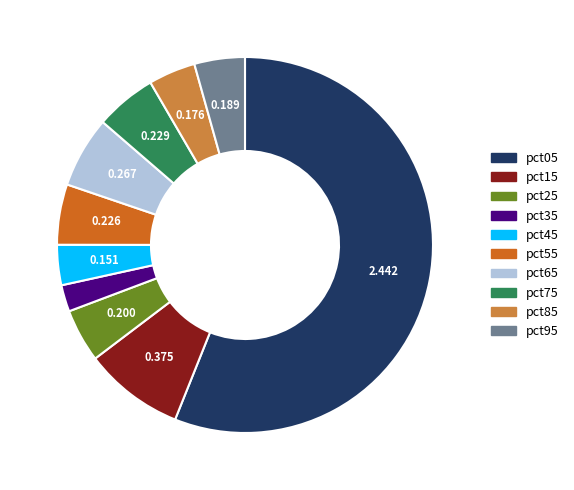

Combined, do pct75 and pct95 account for over 50%?

No